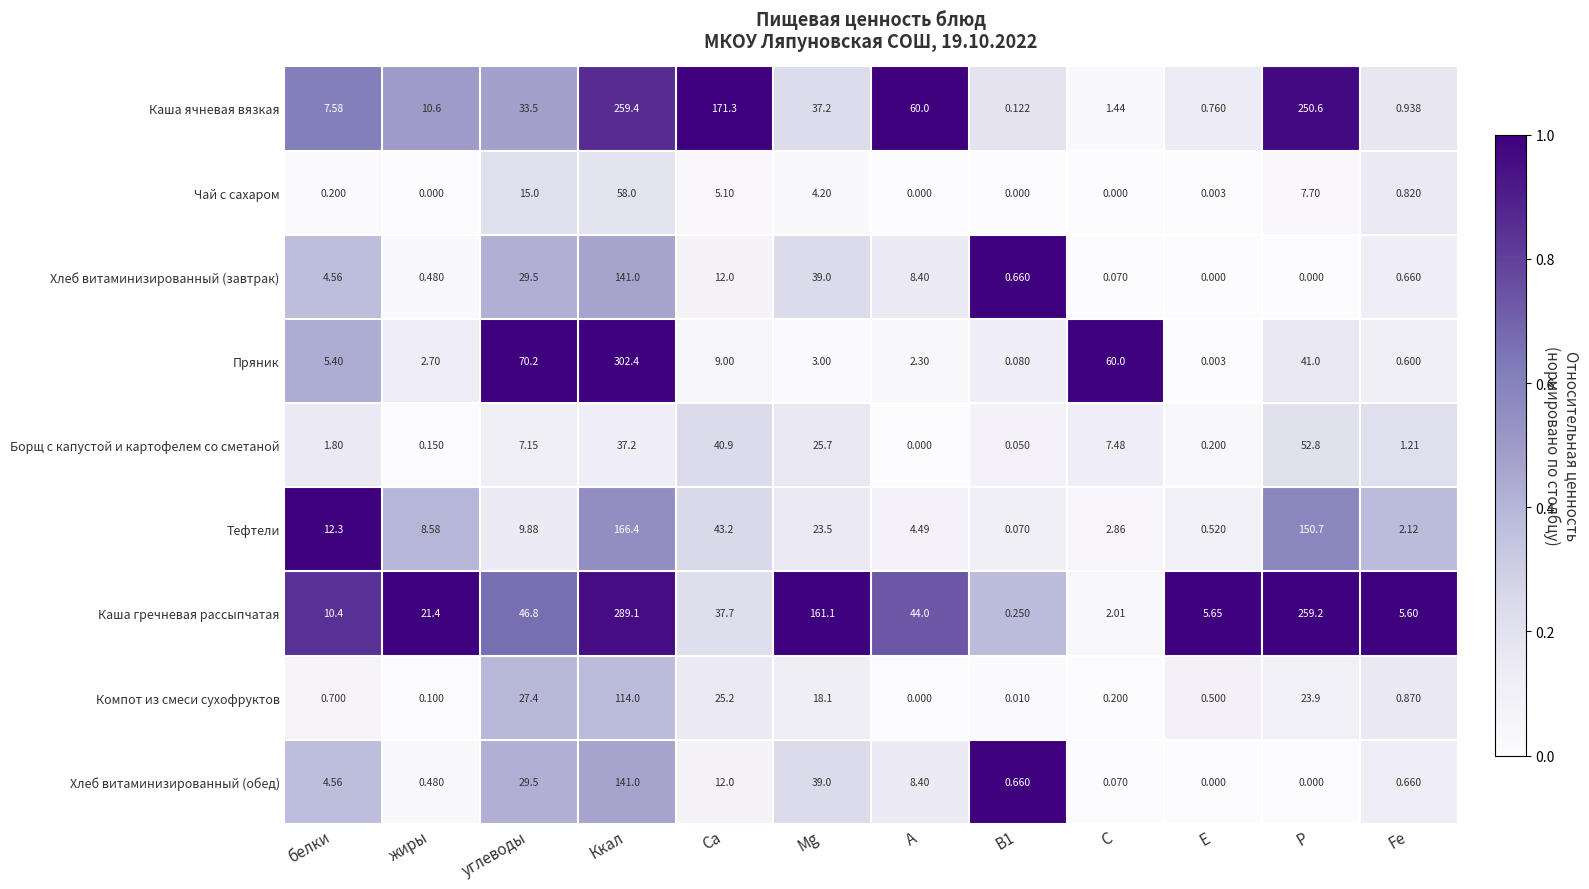

How many data points in Каша гречневая рассыпчатая are above 37?

6